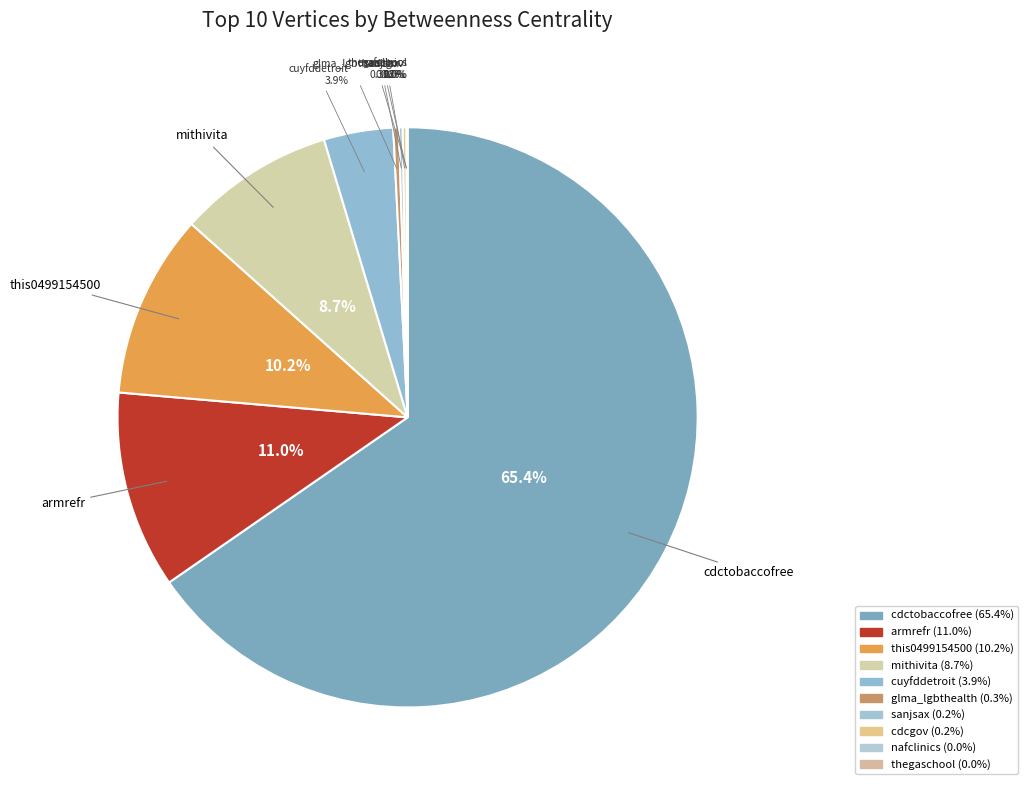

To the nearest percent, what is the difference between the largest and smallest slice percentages?

65%